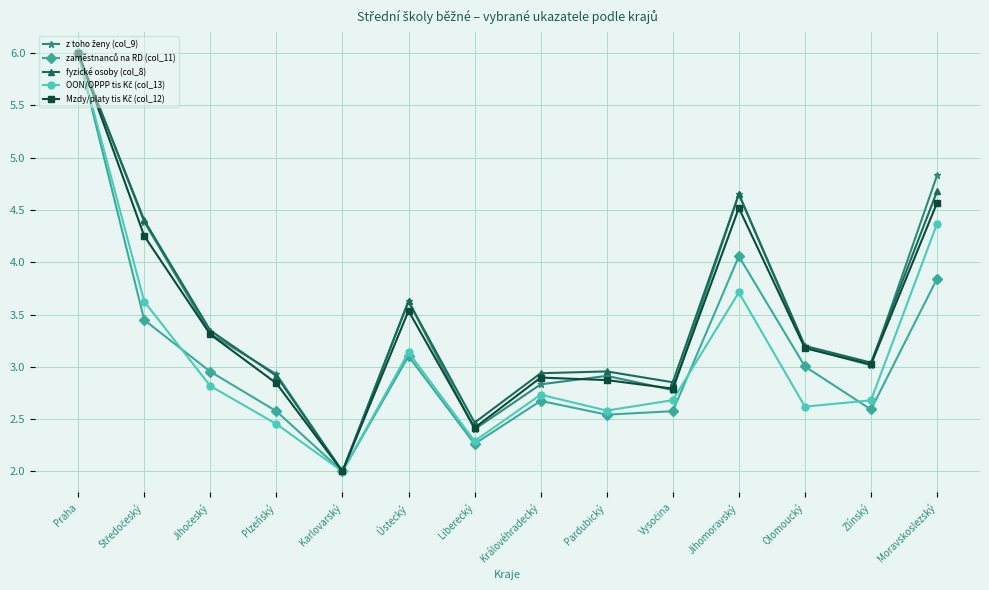

What is the difference between the highest and lowest values at Ústecký?

0.5